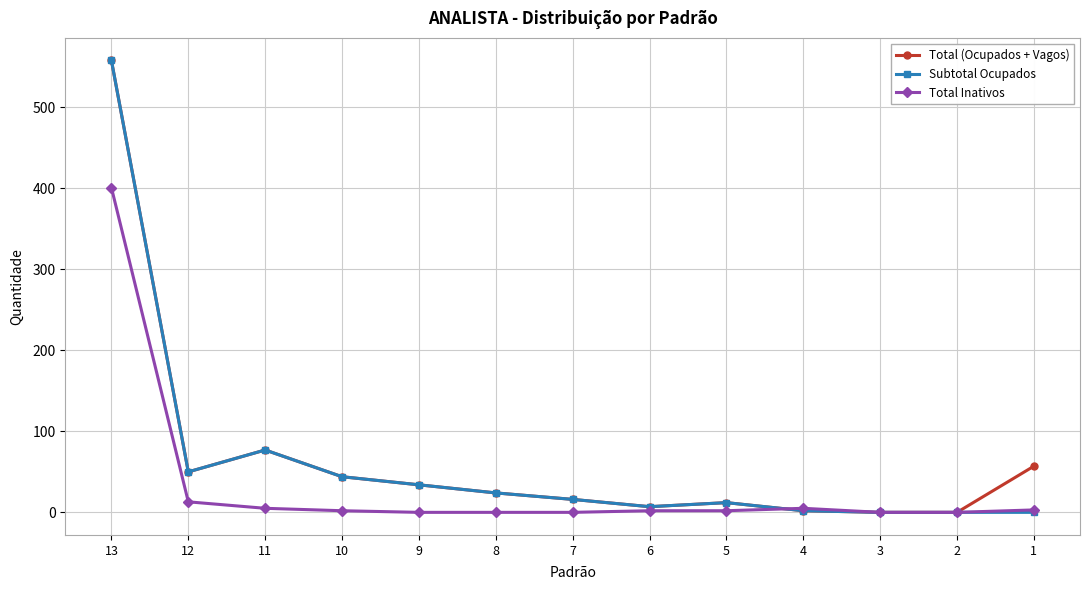

Where is the first local maximum for Subtotal Ocupados?

11